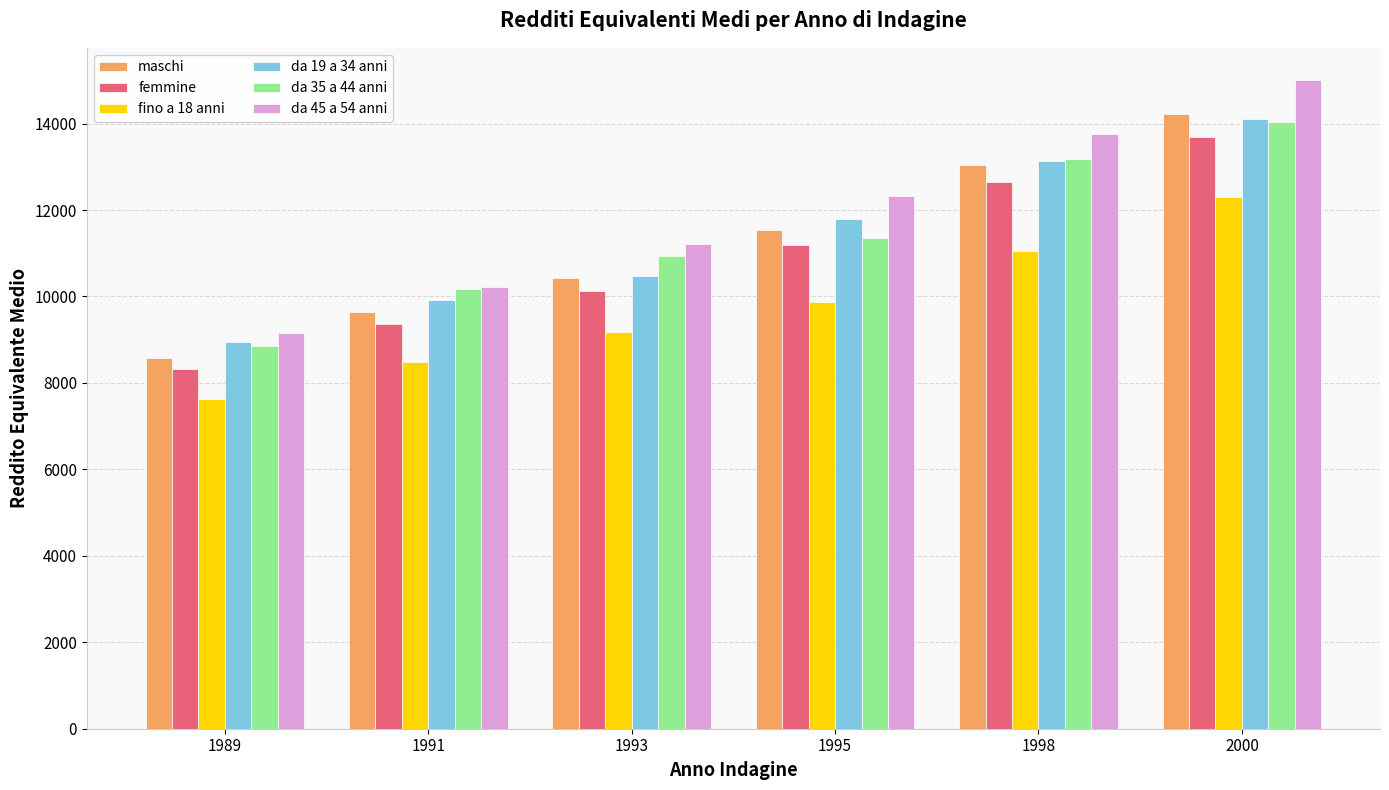

The da 45 a 54 anni series shows 4193 at 1993. True or false?

False